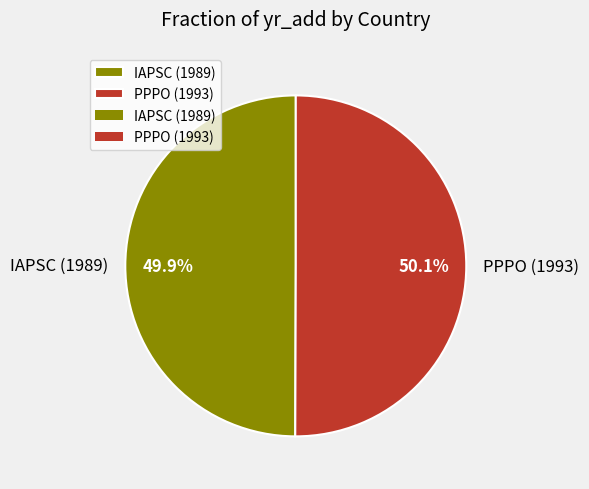

What is the total percentage of PPPO (1993) and IAPSC (1989)?

100.0%